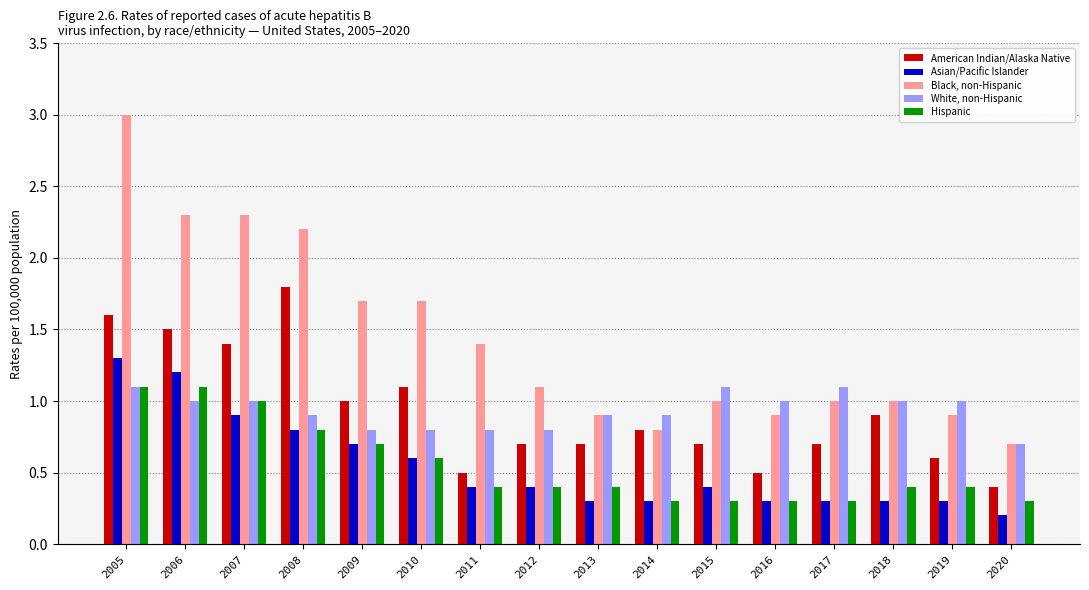

Between 2012 and 2013, which series saw the biggest shift?

Black, non-Hispanic